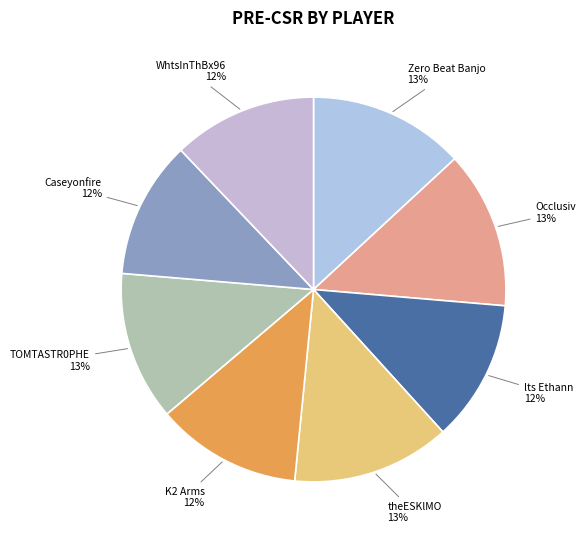

To the nearest percent, what is the average slice percentage?

12%